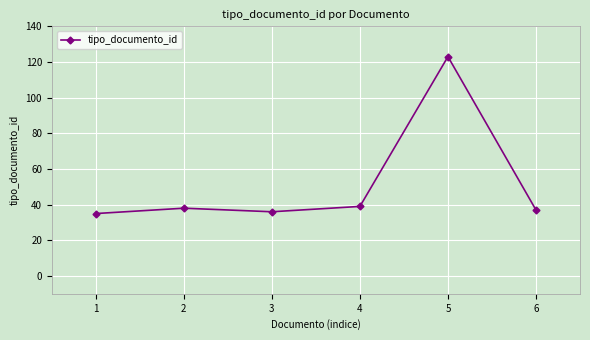

How many interior local peaks (higher than both neighbors) does the data have?

2